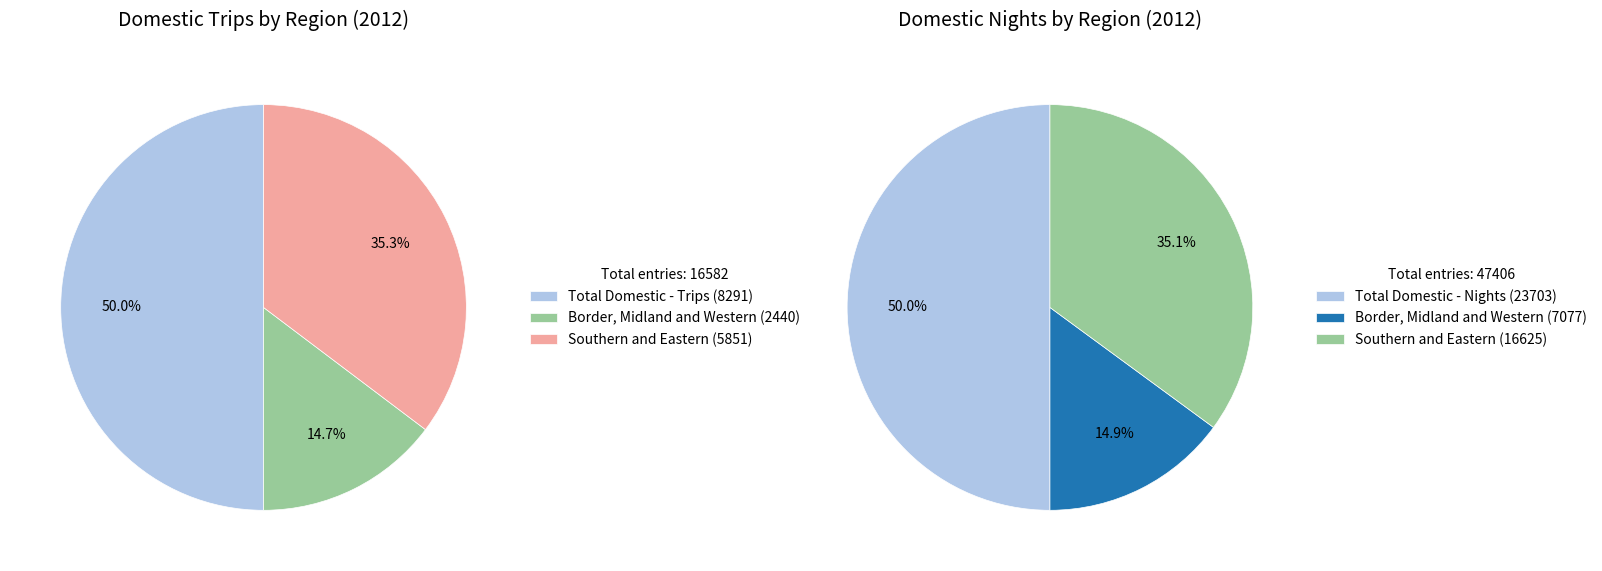

To the nearest percent, what is the difference between the largest and smallest slice percentages?

35%